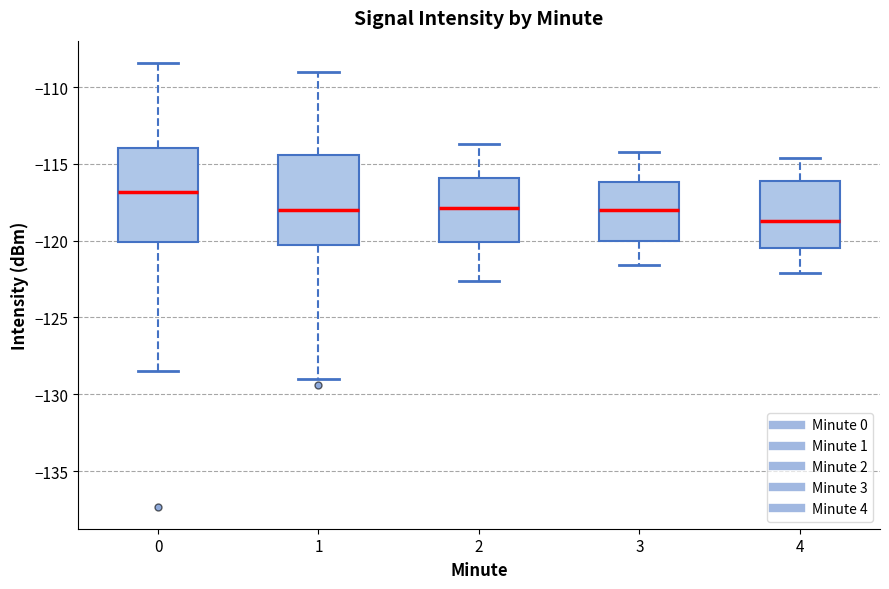

Where is the lower edge of the box at x = 4 on the y-axis? The values are not printed on the chart, so give them approximately, as read against the axis.

-120.5